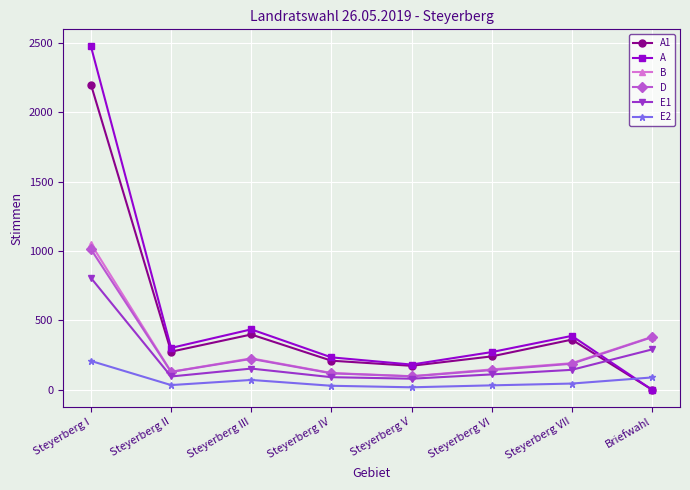

What is the difference between the maximum and minimum values in the E1 series?

727